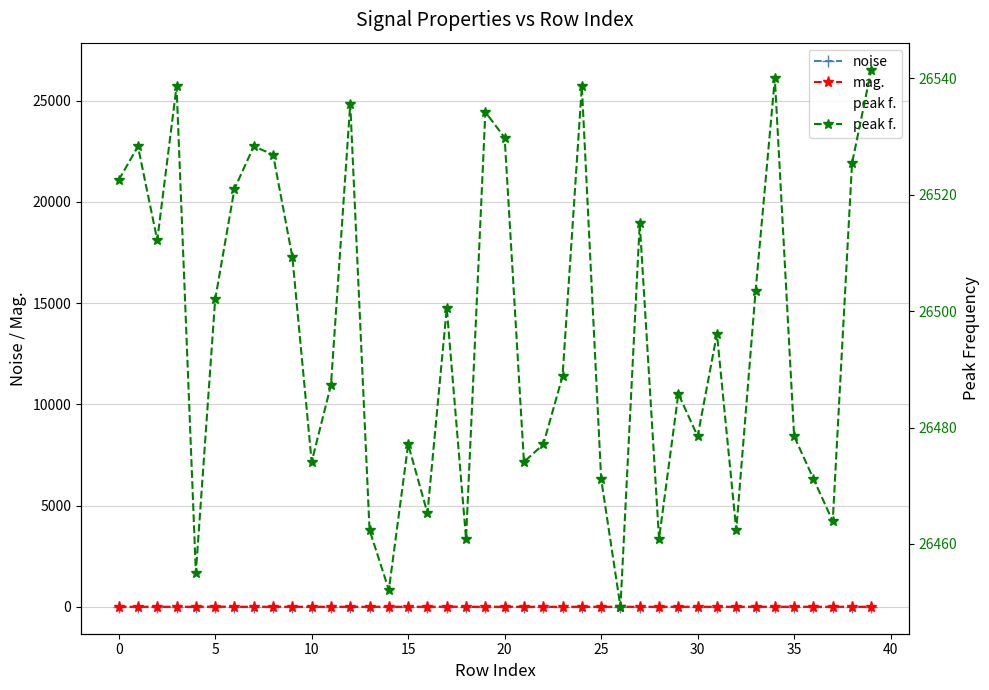

What is the label of the 35th point from the left?

34